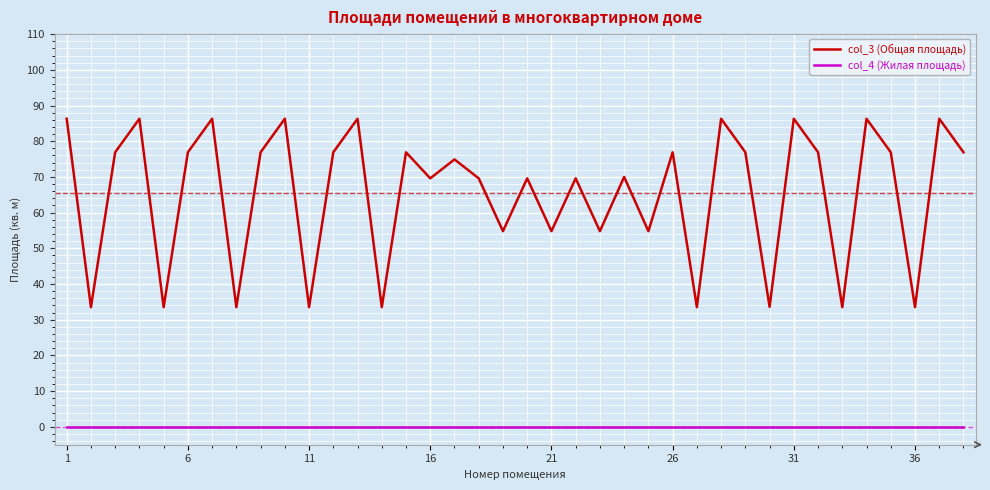

At how many categories does at least one series exceed 43?

29